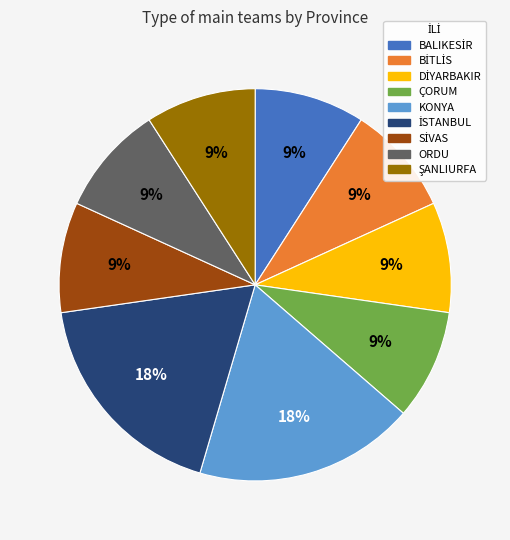

To the nearest percent, what is the difference between the largest and smallest slice percentages?

9%